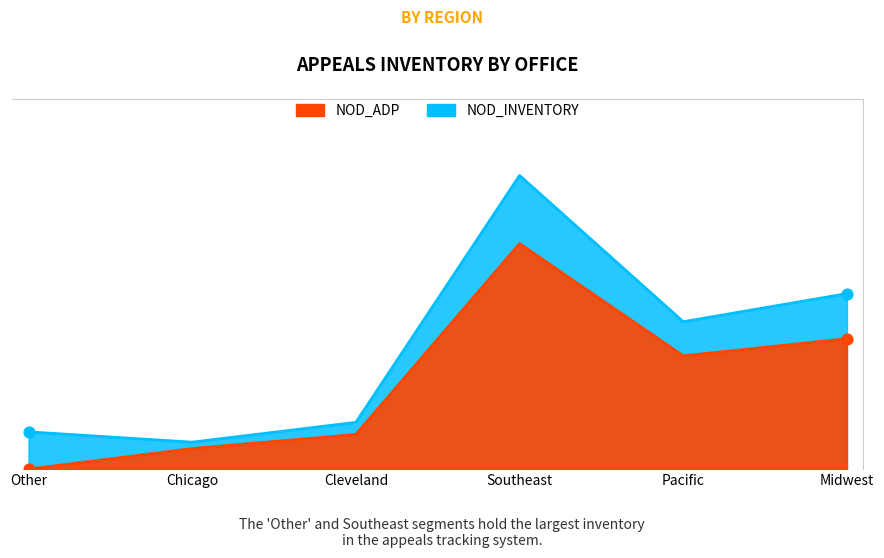

Which series reaches the minimum Y coordinate?

NOD_ADP